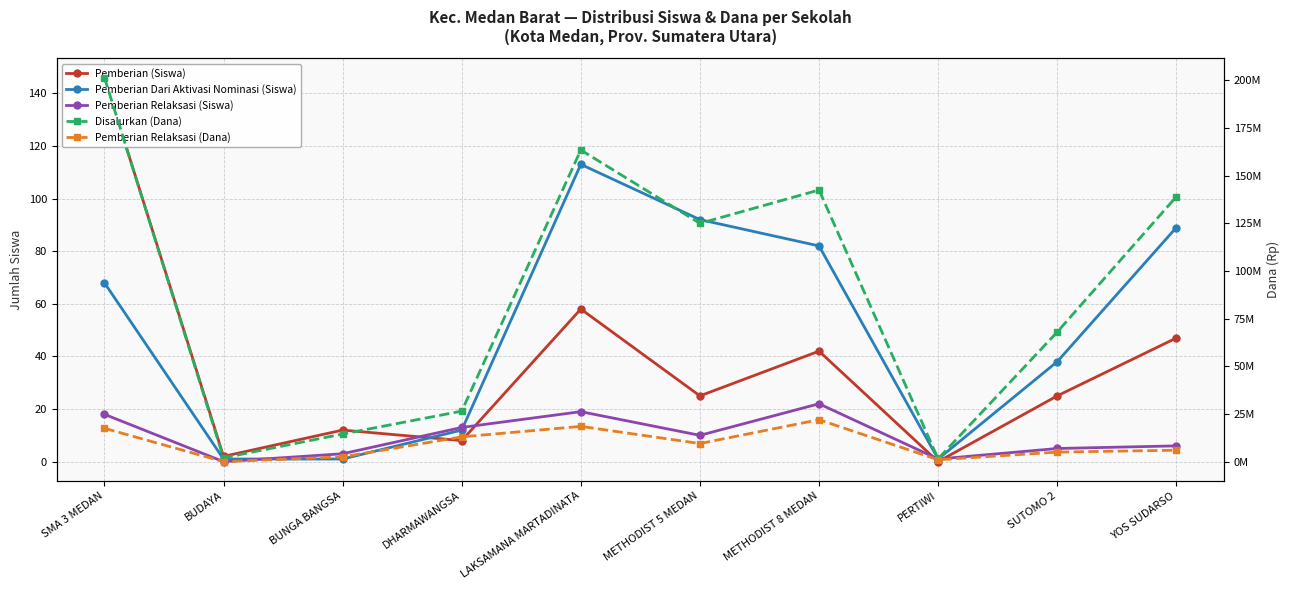

Reading left to right, what are all the values shown in this chart?

Pemberian (Siswa): 146	2	12	8	58	25	42	0	25	47
Pemberian Dari Aktivasi Nominasi (Siswa): 68	1	1	12	113	92	82	1	38	89
Pemberian Relaksasi (Siswa): 18	0	3	13	19	10	22	1	5	6
Disalurkan (Dana): 201500000	2000000	14500000	26500000	163500000	125000000	142500000	1500000	68000000	139000000
Pemberian Relaksasi (Dana): 17500000	0	2500000	13000000	18500000	9500000	22000000	1000000	5000000	6000000